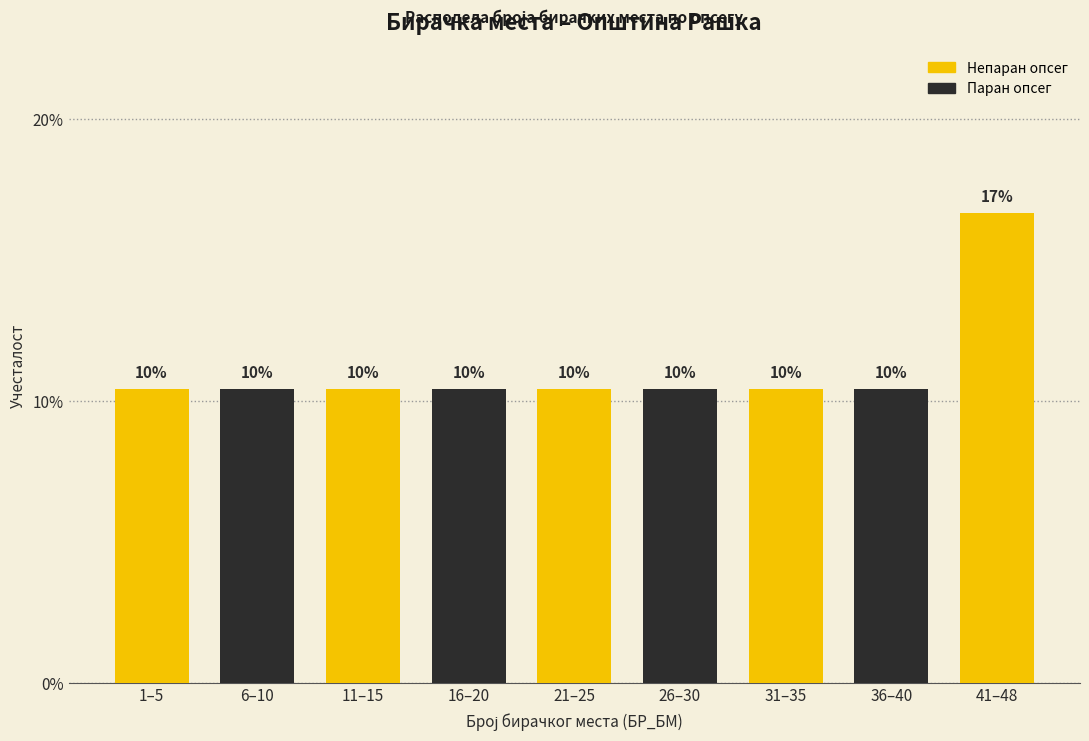

How many bars are there in total?

9